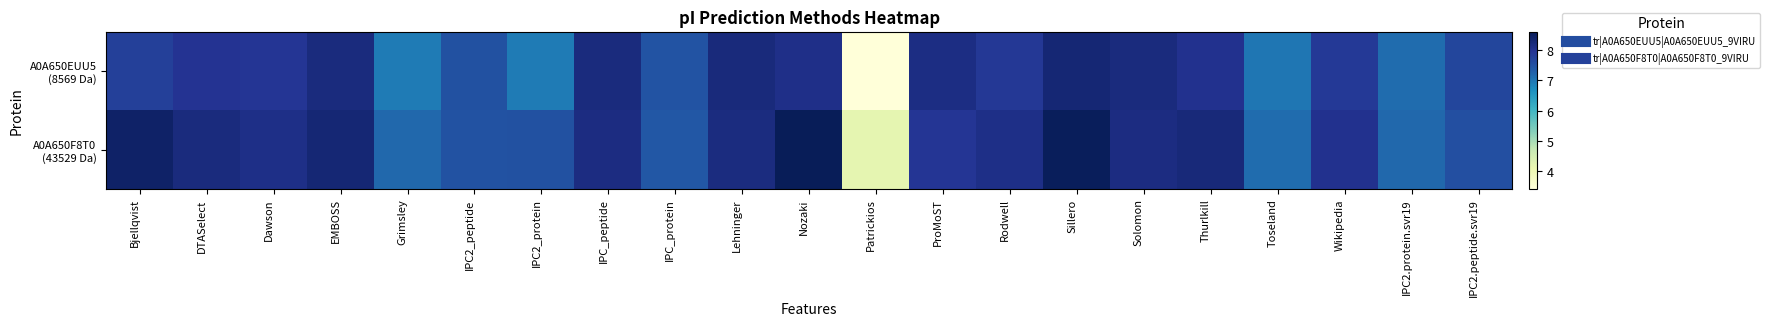

What is the difference between the highest and lowest values at DTASelect?

0.2